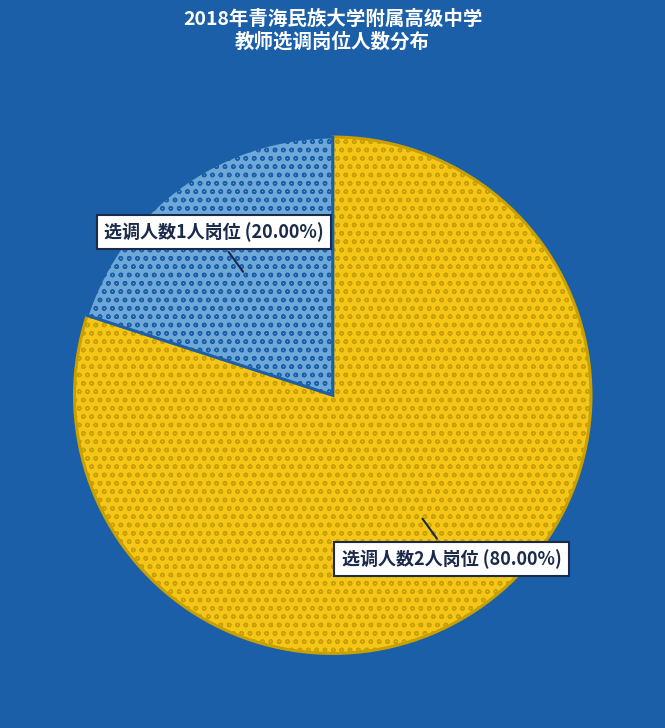

Is there a majority slice in this chart?

Yes